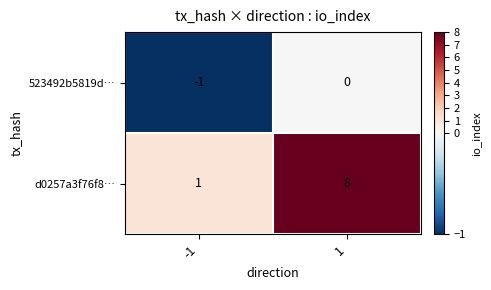

At which category is the sum across all series the highest?

1